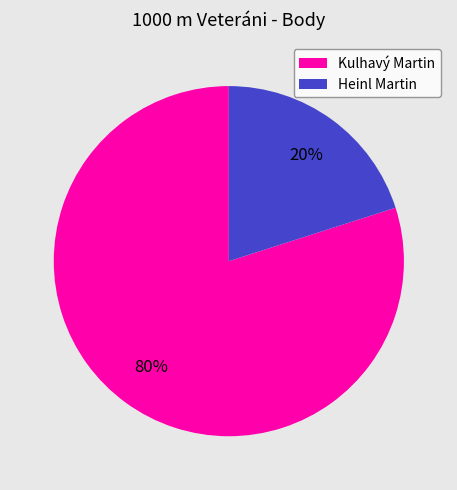

How many segments does this pie chart have?

2